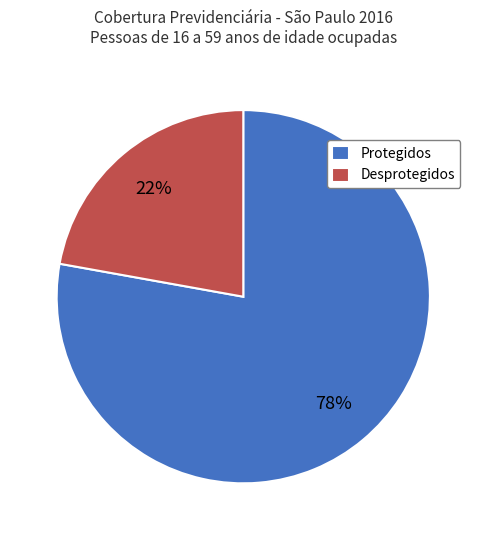

To the nearest percent, what portion does Desprotegidos represent?

22%